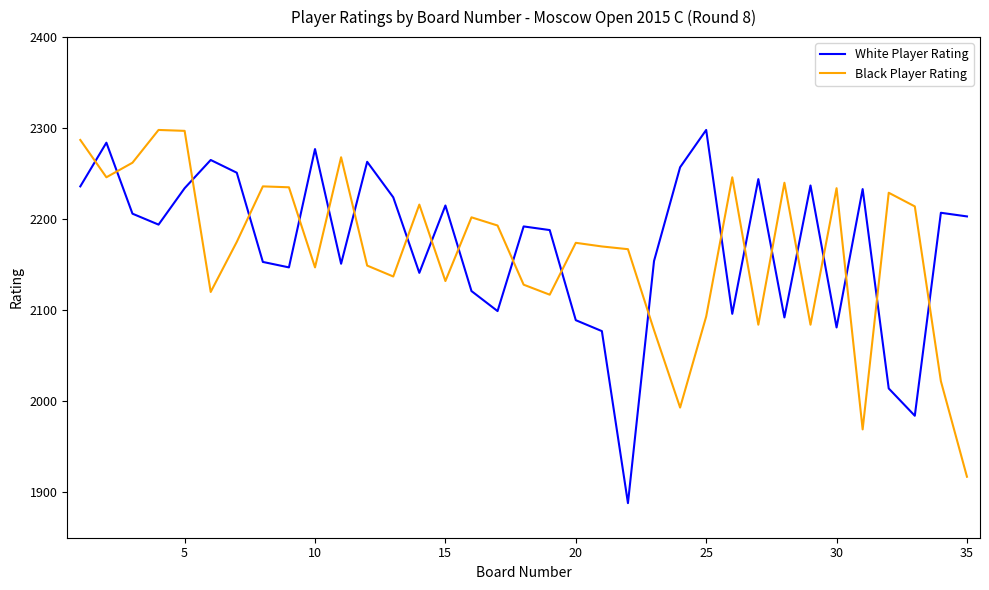

What is the smallest value displayed?

1888